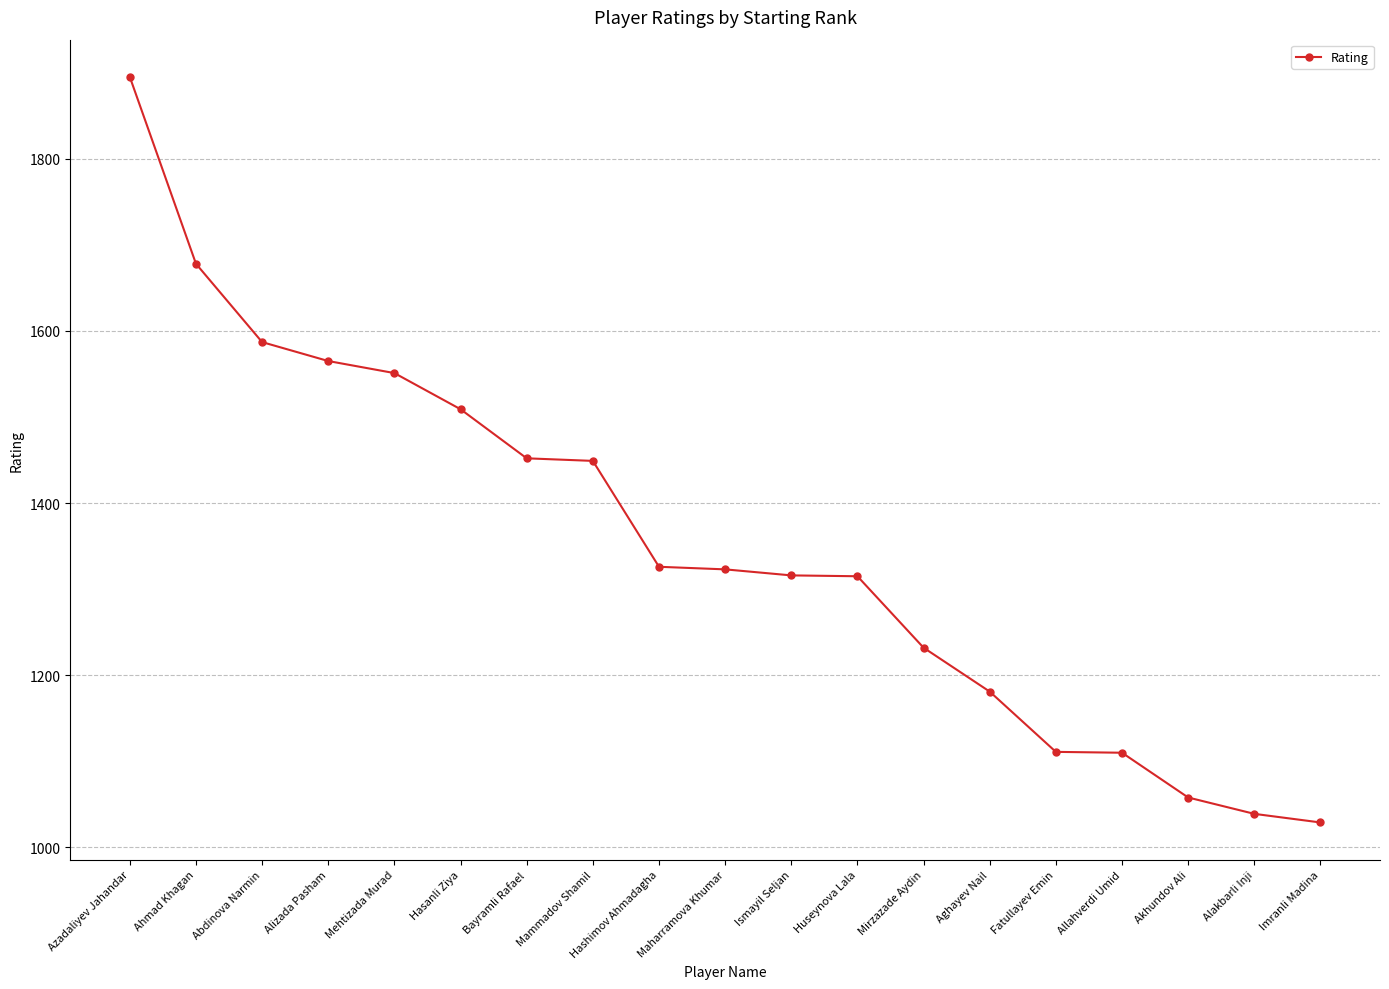

Approximately how many times larger is the value at Alizada Pasham compared to Mammadov Shamil?

1.1